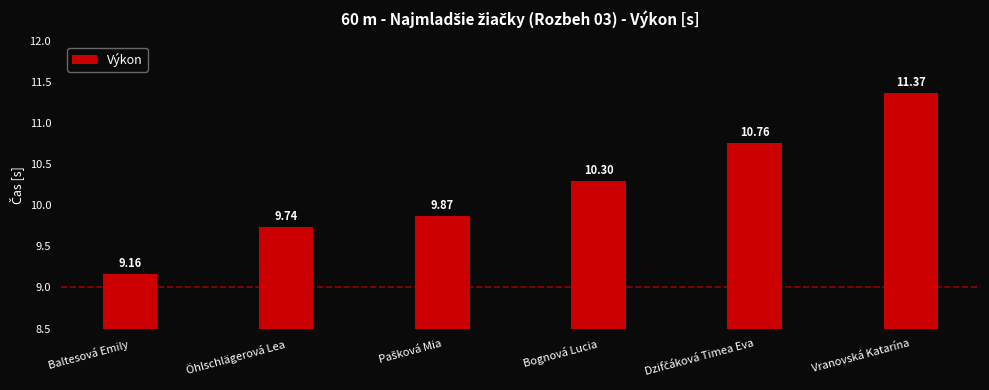

What is the average value?

10.2